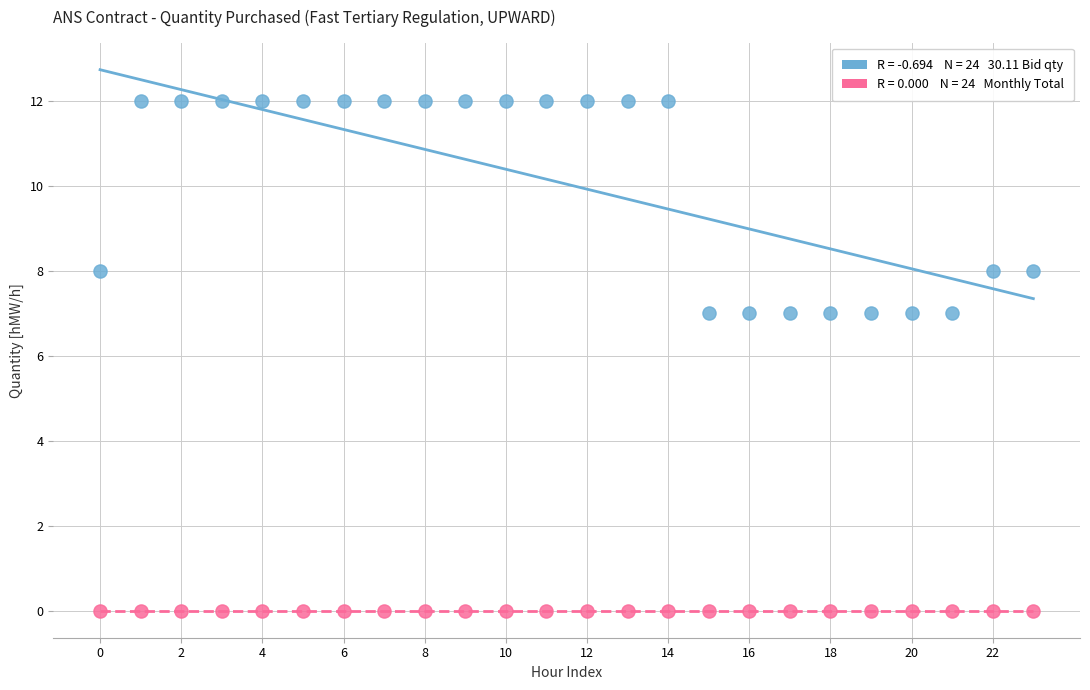

How many data points are displayed?

48